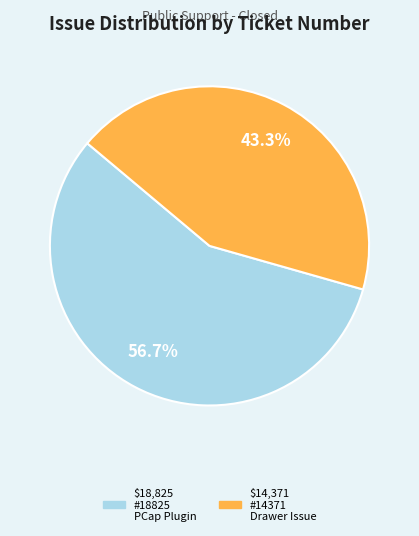

Count the number of slices in the pie.

2